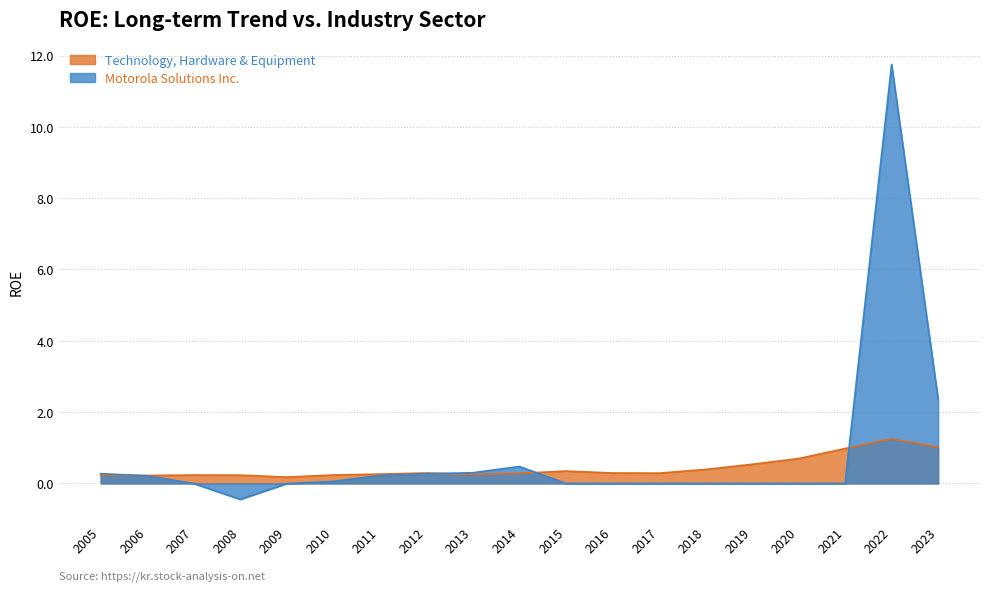

Rank the series at 2023 from highest to lowest value.

Motorola Solutions Inc., Technology, Hardware & Equipment